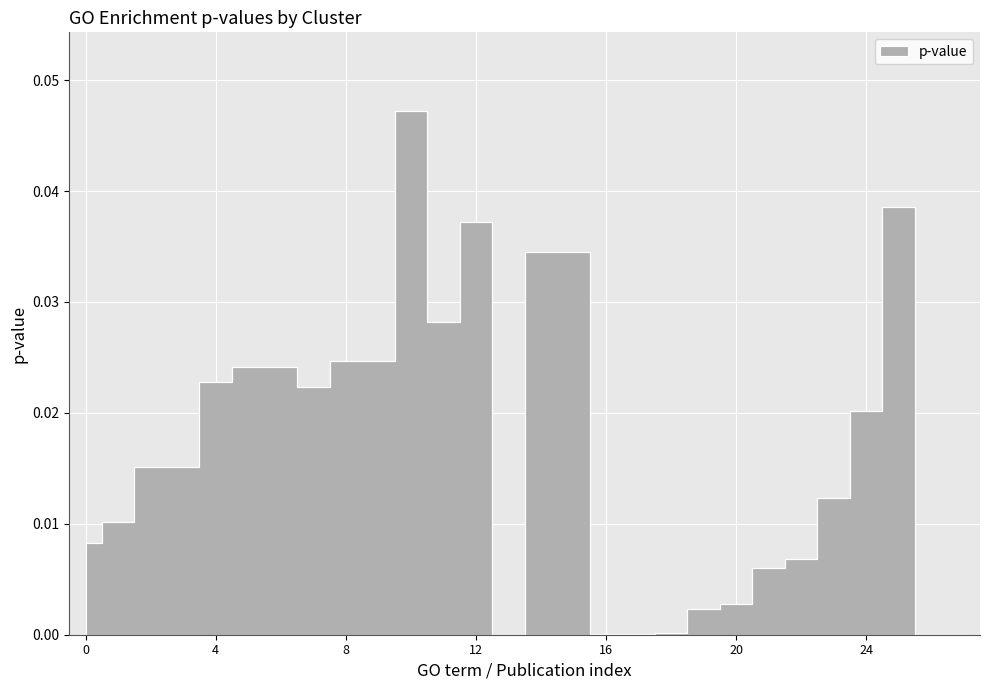

Does the chart have visible grid lines?

Yes